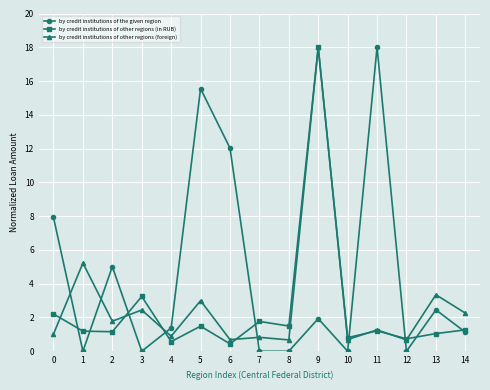

At 0, list the series in order from smallest to largest.

by credit institutions of other regions (foreign), by credit institutions of other regions (in RUB), by credit institutions of the given region